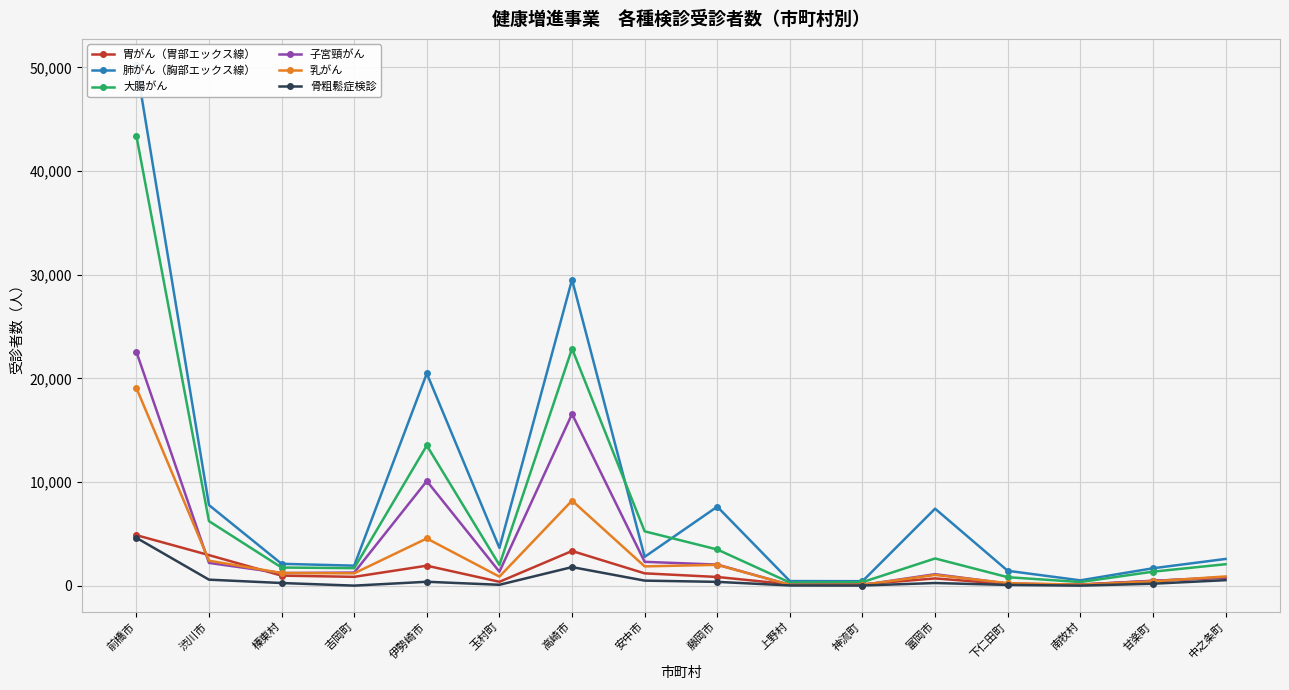

True or false: 子宮頸がん and 骨粗鬆症検診 intersect in this chart.

False